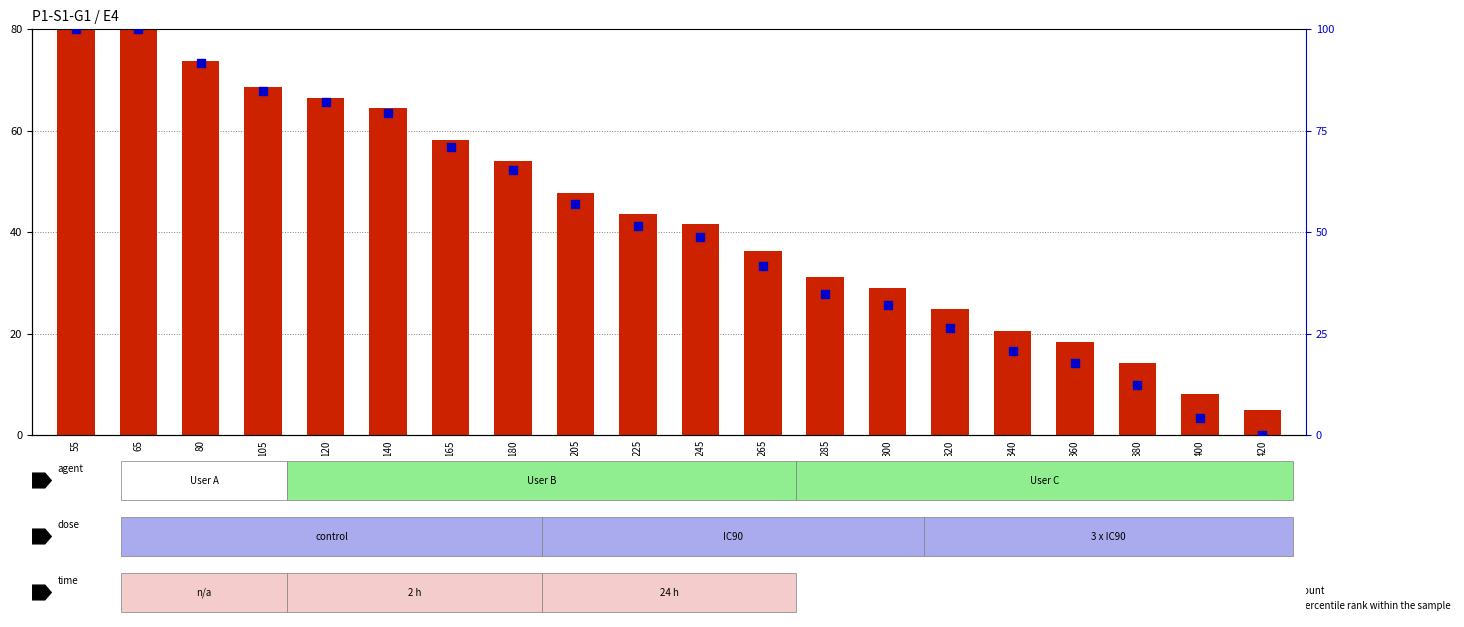

Is the value of count at 140 greater than the value of percentile rank within the sample at 225?

Yes